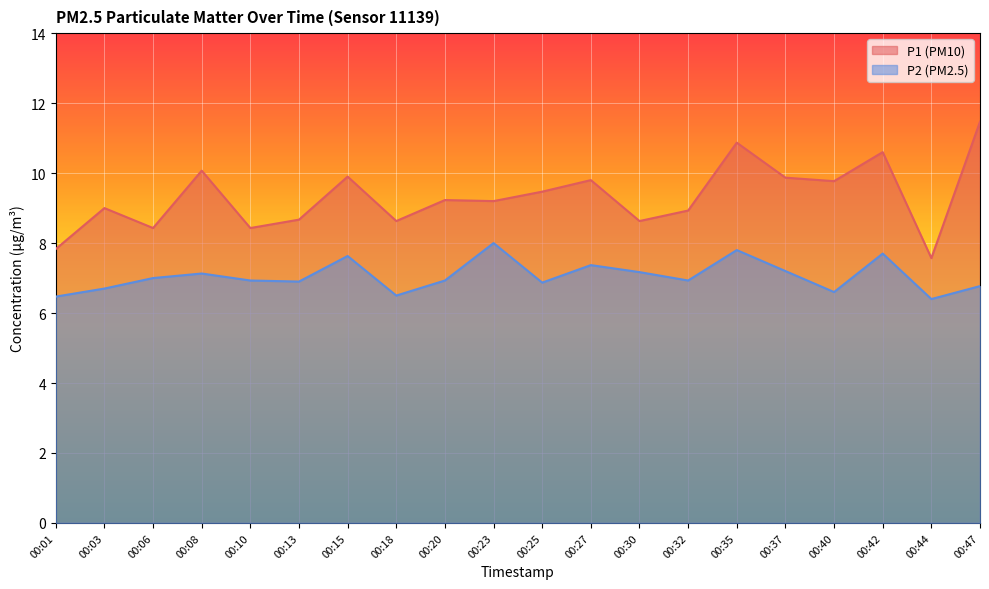

What is the greatest value displayed?

11.5